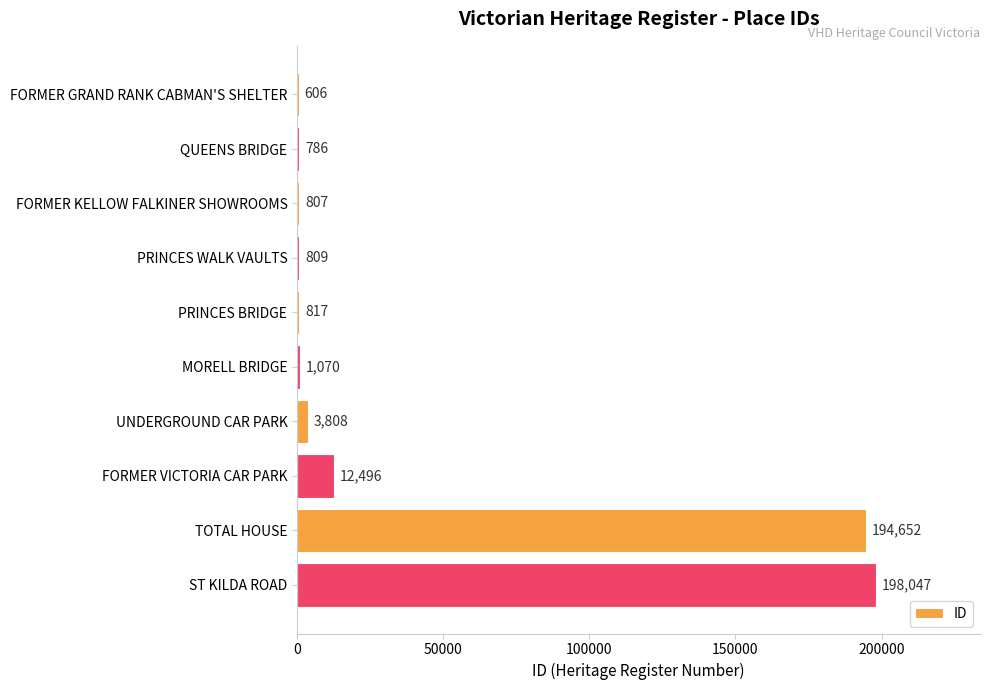

What value does the data have at FORMER KELLOW FALKINER SHOWROOMS, to the nearest 100?

800